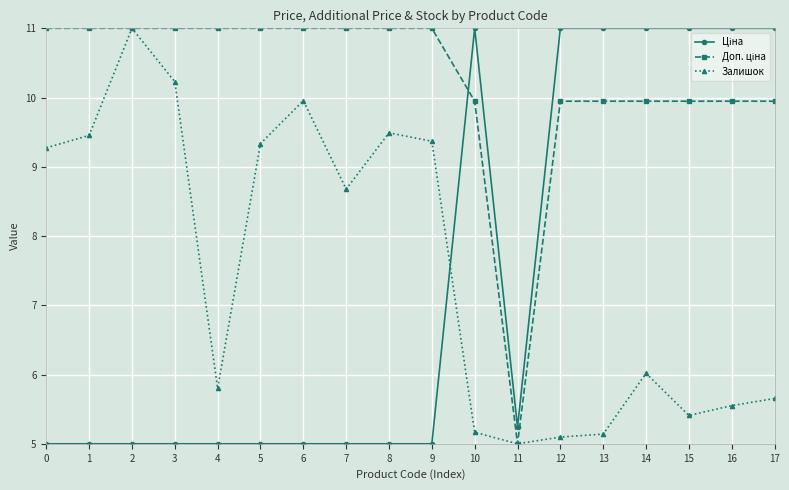

What is the value of the Залишок point at the 4th from the left?

10.2